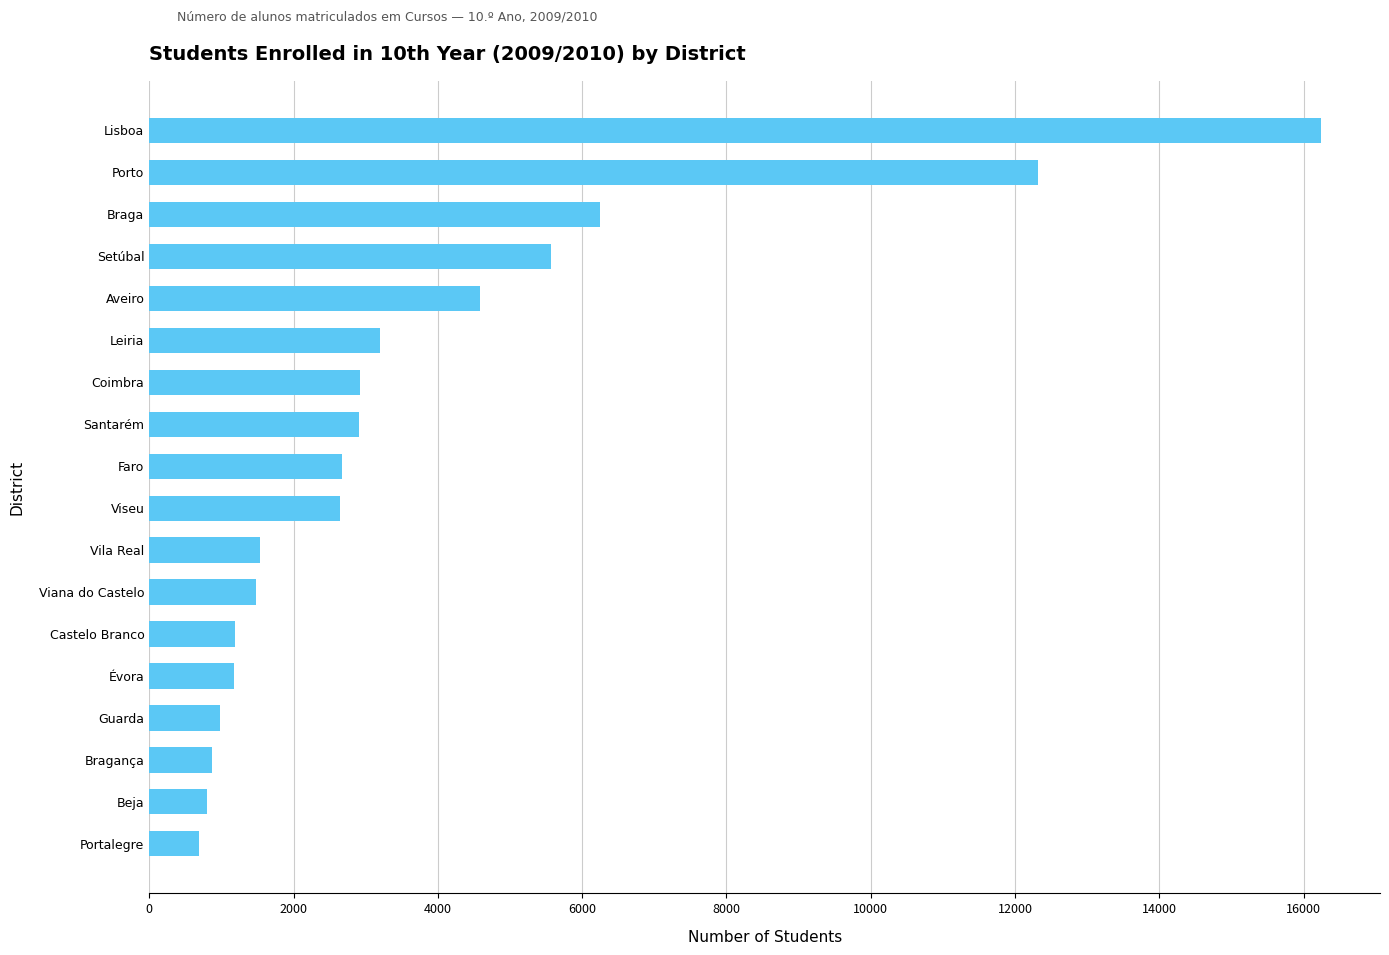

True or false: the data shows 1534 at Vila Real.

True